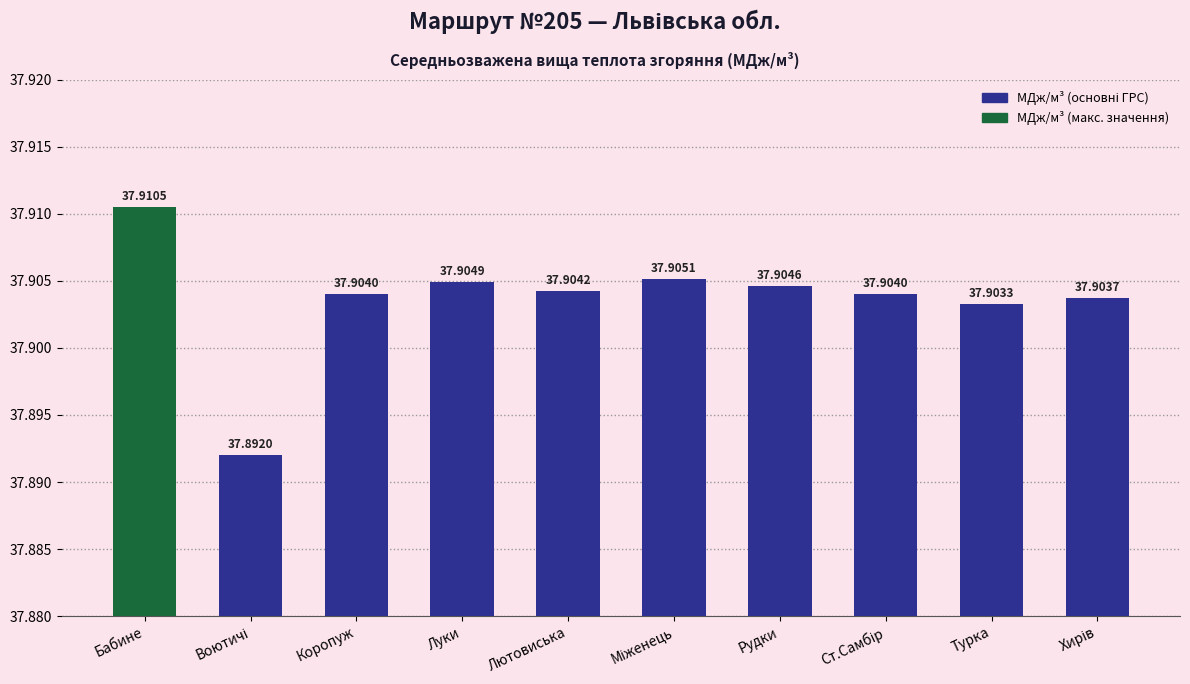

What position from the left is Лютовиська?

5